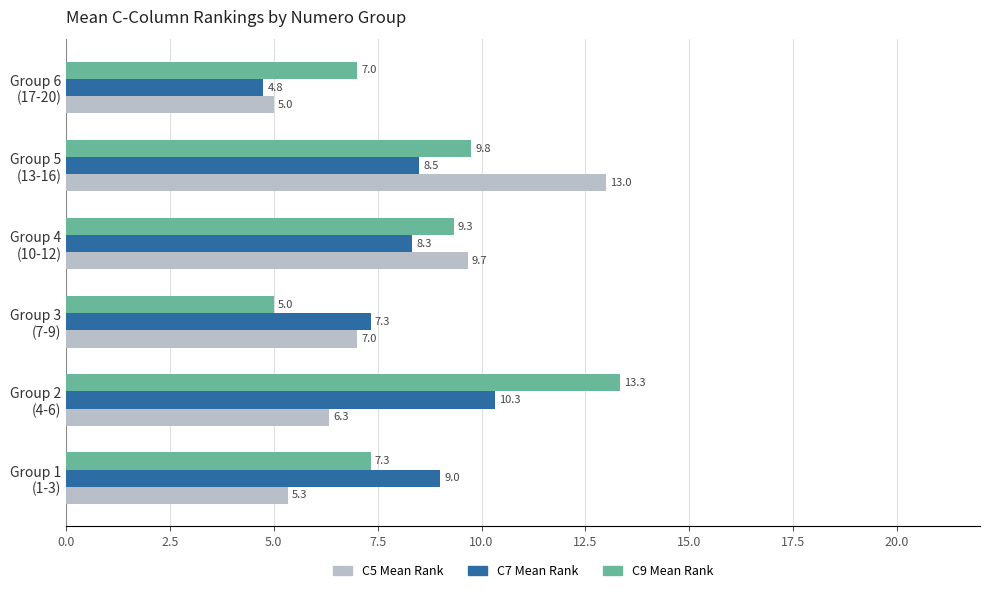

What is the difference between the maximum and second lowest values in the C9 Mean Rank series?

6.3